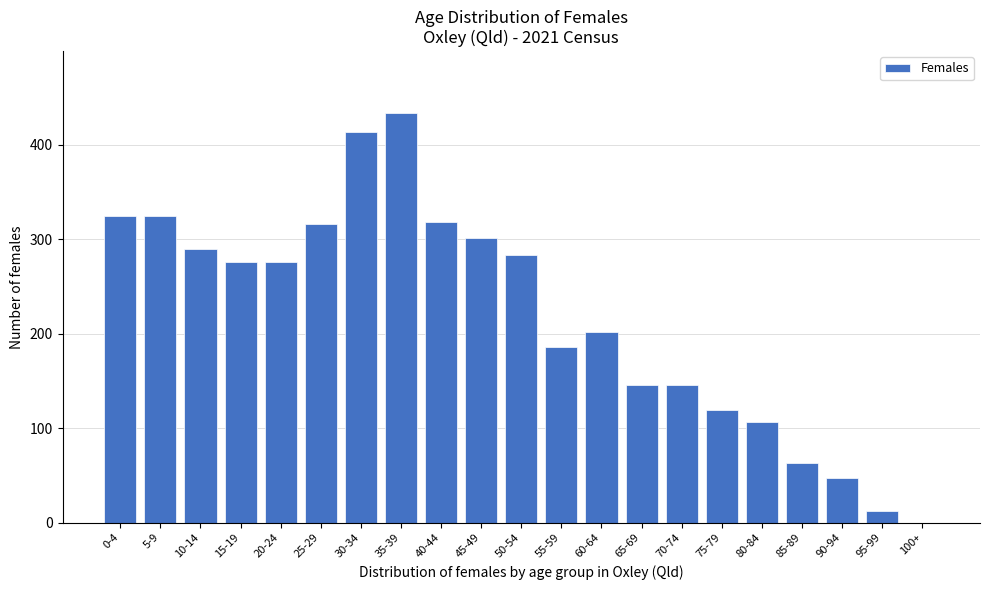

Reading left to right, list all the values displayed in this chart.

0-4=325	5-9=325	10-14=290	15-19=276	20-24=276	25-29=316	30-34=414	35-39=434	40-44=318	45-49=301	50-54=283	55-59=186	60-64=202	65-69=146	70-74=146	75-79=119	80-84=107	85-89=63	90-94=47	95-99=12	100+=0